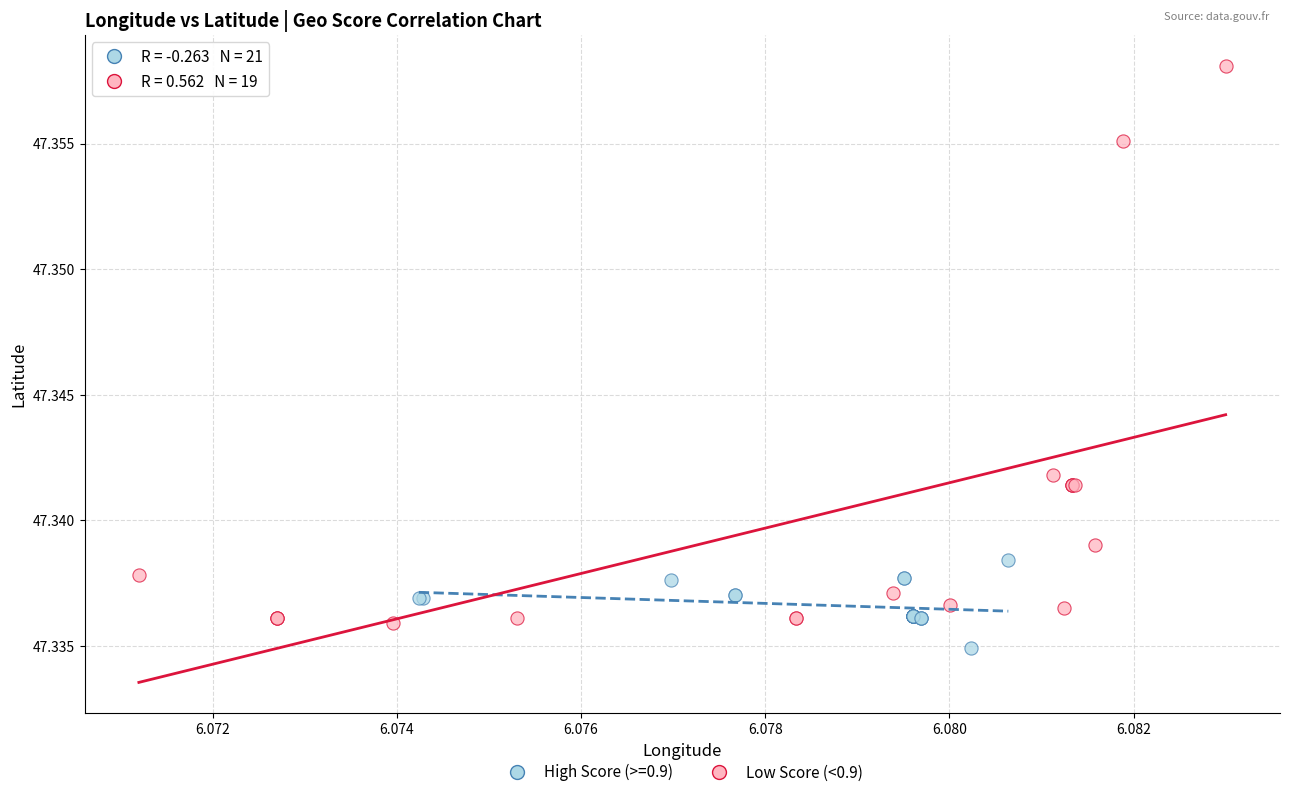

Which series has the widest spread of Y values?

Low Score (<0.9)